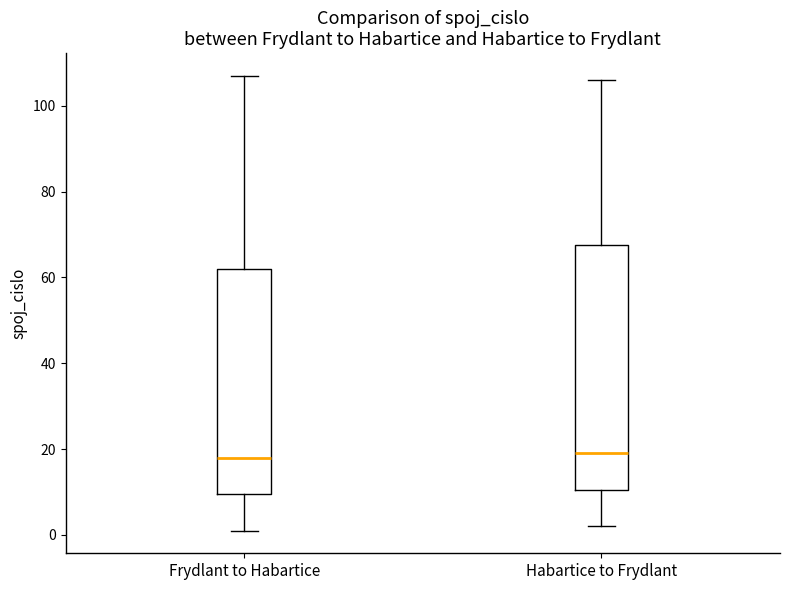

Reading left to right, transcribe this box plot: for each box, give where its median line is, the range the box spans, and where its two whiskers end, as read against the y-axis. The values are not printed on the chart, so give them approximately, as read against the axis.

Frydlant to Habartice: median 18, box 10 to 62, whiskers 2 to 108
Habartice to Frydlant: median 20, box 10 to 68, whiskers 2 to 106